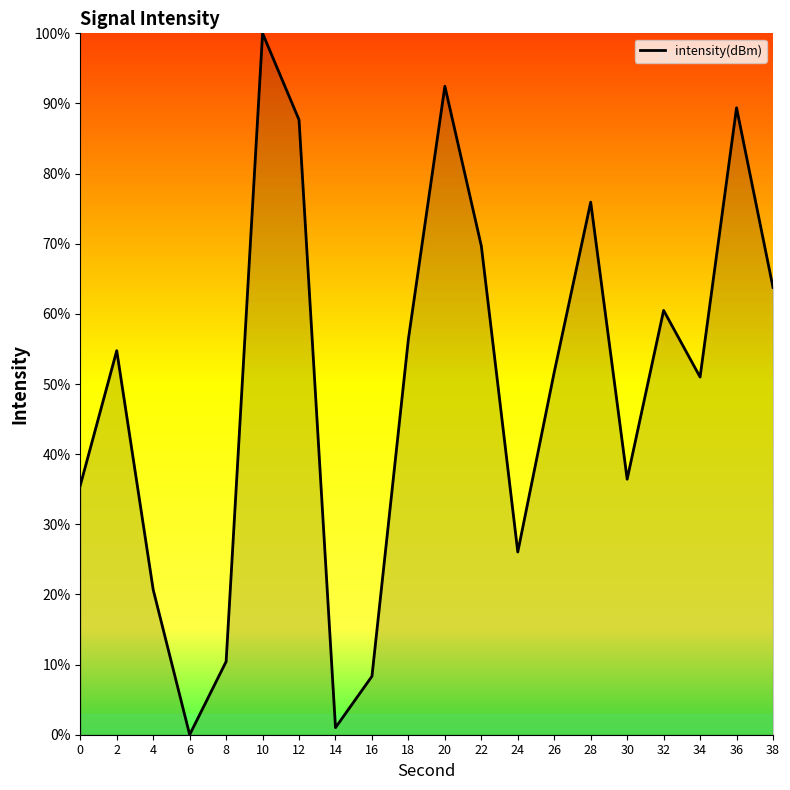

How many lines are shown in the chart?

1